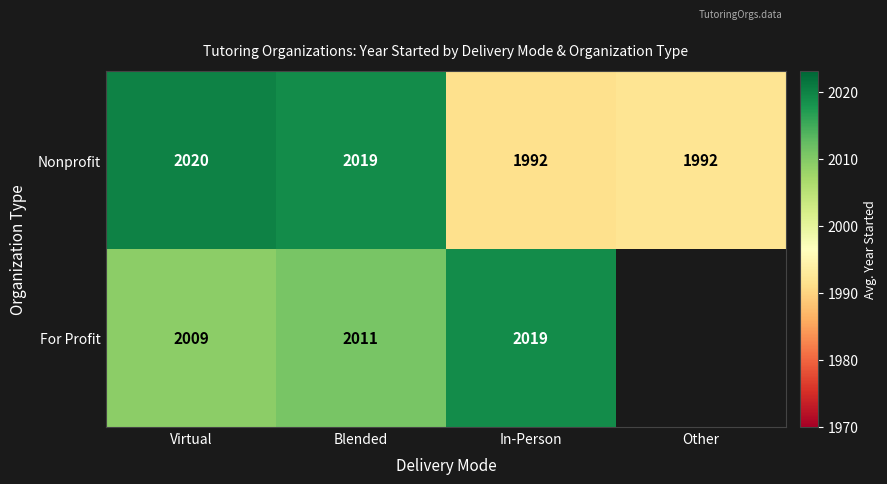

Is the value of For Profit at In-Person greater than the value of Nonprofit at Virtual?

No